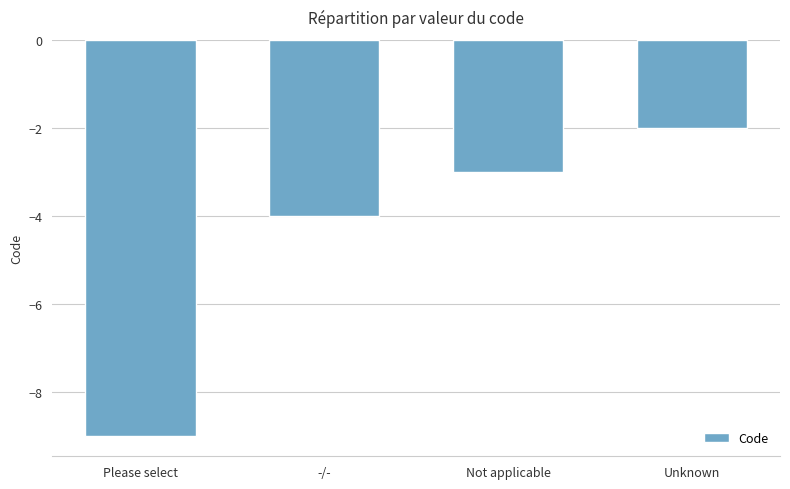

Between Please select and Unknown, which is larger?

Unknown